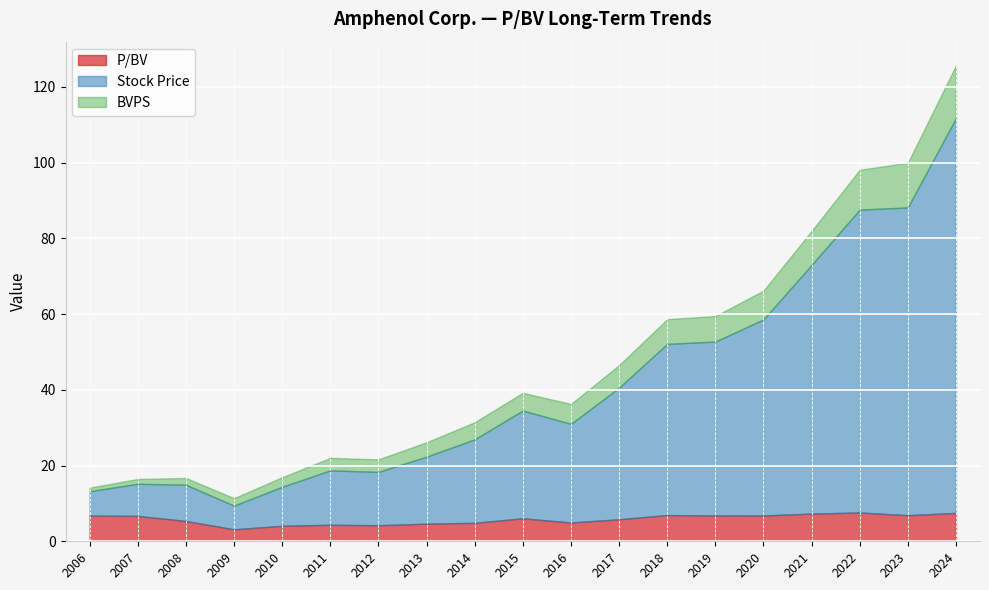

How many lines are shown in the chart?

3